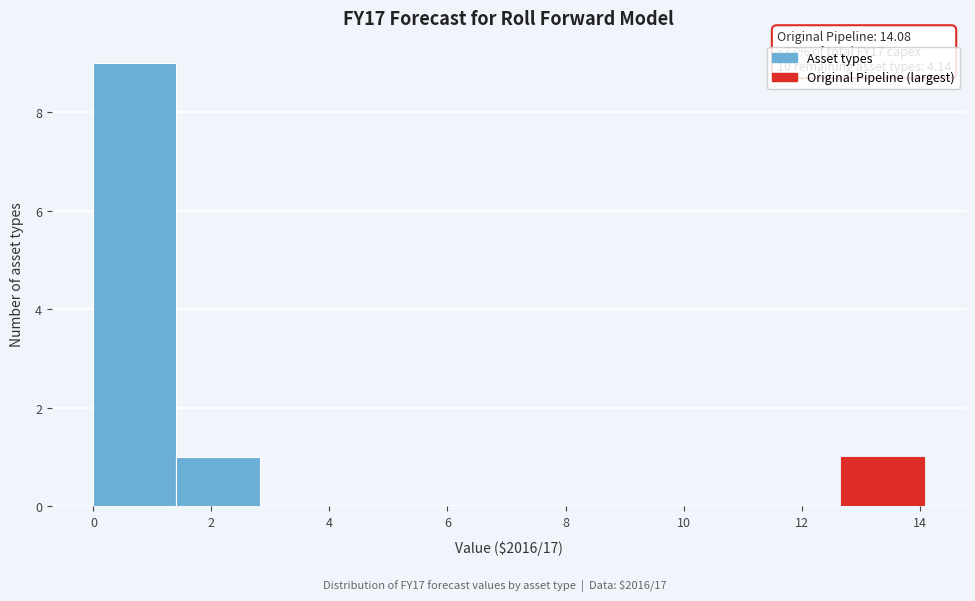

Which range on the x-axis has the tallest bar?

0.0 to 1.4